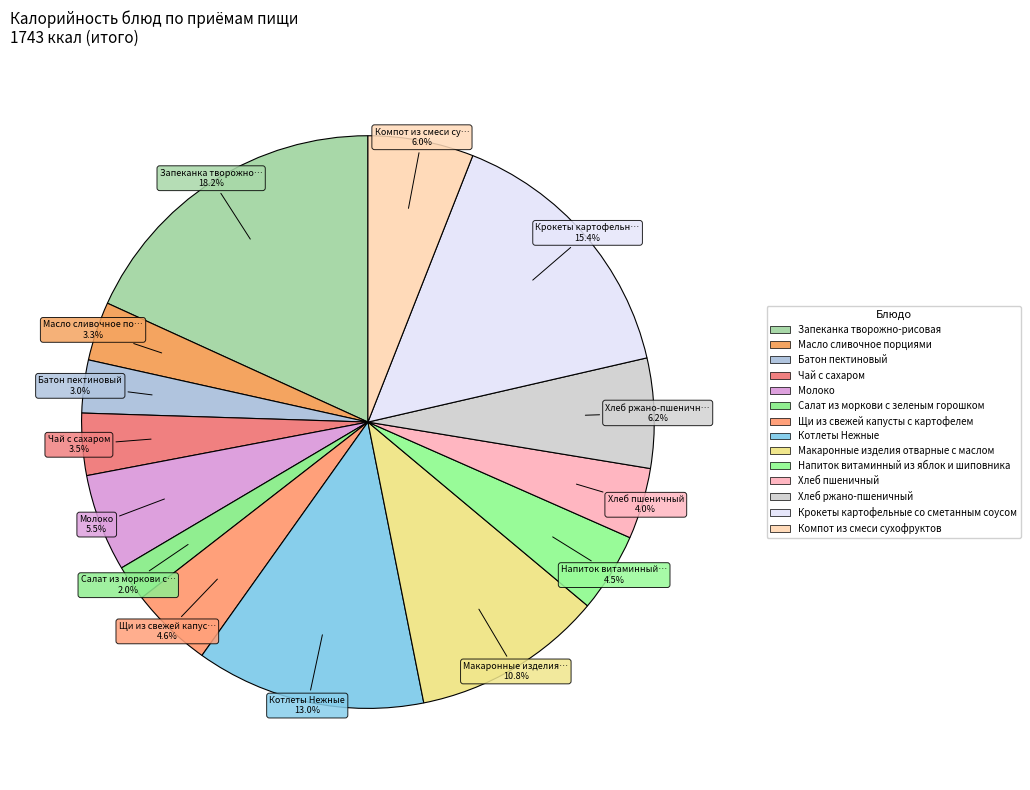

Rank the categories by value from lowest to highest.

Салат из моркови с зеленым горошком, Батон пектиновый, Масло сливочное порциями, Чай с сахаром, Хлеб пшеничный, Напиток витаминный из яблок и шиповника, Щи из свежей капусты с картофелем, Молоко, Компот из смеси сухофруктов, Хлеб ржано-пшеничный, Макаронные изделия отварные с маслом, Котлеты Нежные, Крокеты картофельные со сметанным соусом, Запеканка творожно-рисовая